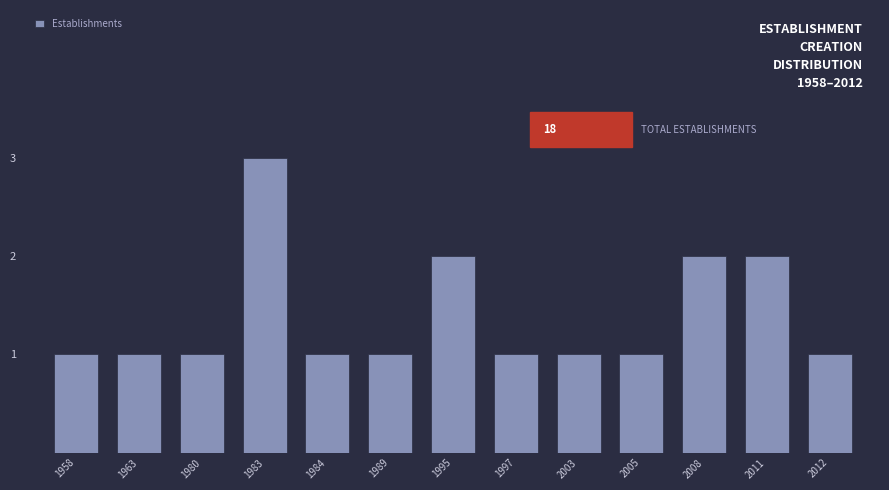

Reading left to right, transcribe all the data shown in this chart.

1958=1	1963=1	1980=1	1983=3	1984=1	1989=1	1995=2	1997=1	2003=1	2005=1	2008=2	2011=2	2012=1